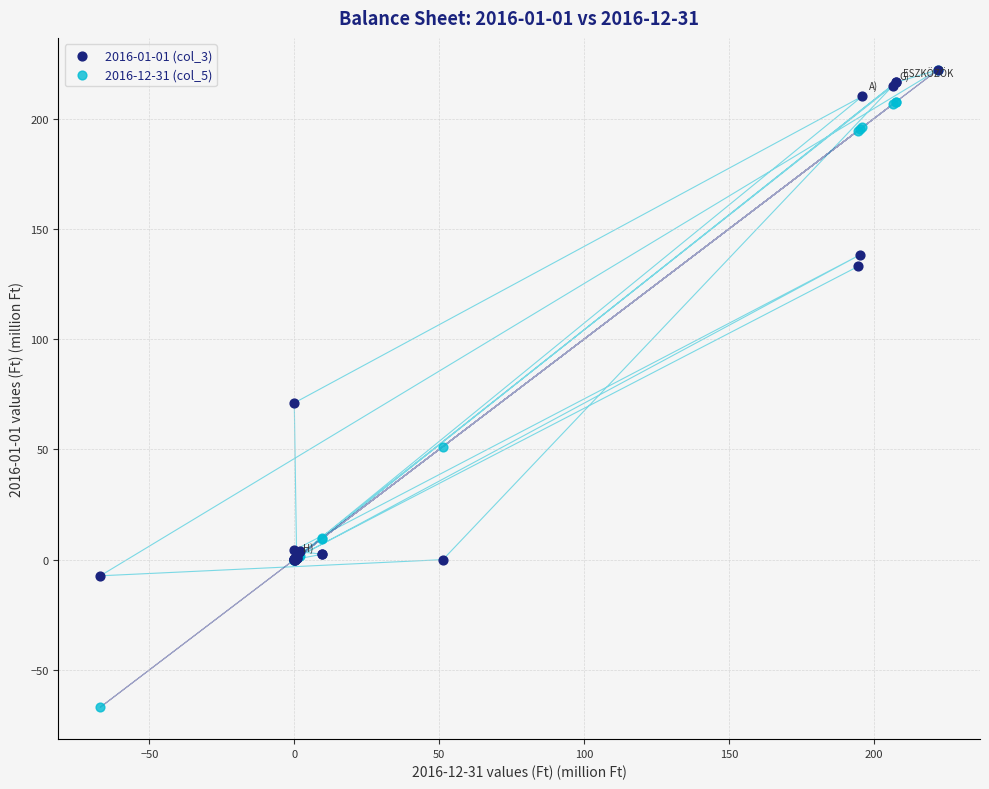

Across all series, what Y value is closest to 77?

71.1